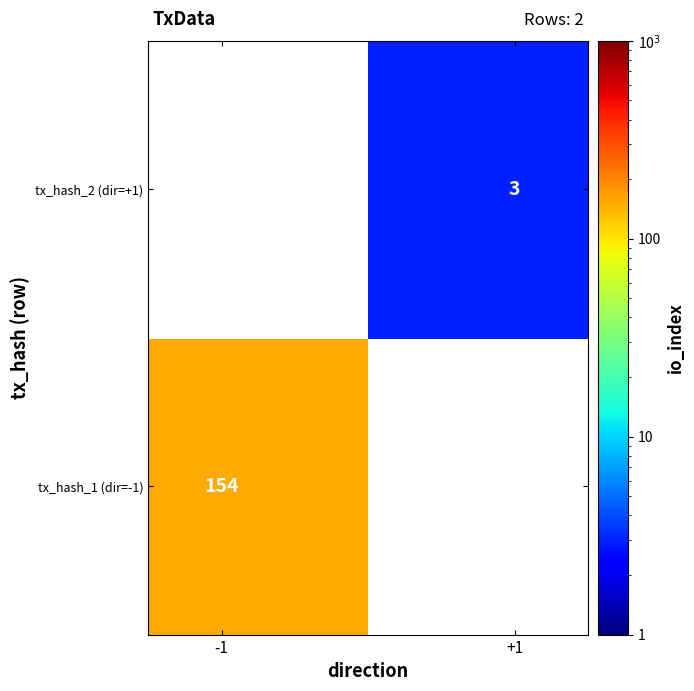

How many positive values does the tx_hash_1 (dir=-1) series have?

1